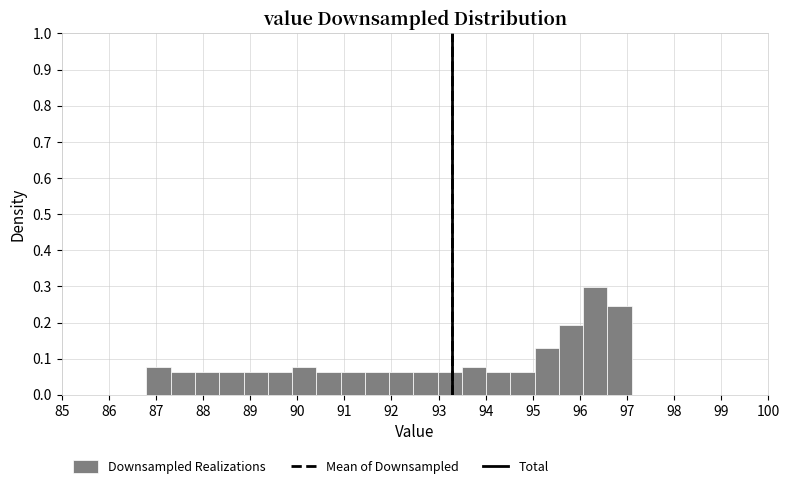

Reading left to right, list every bar in this chart as the range it spans on the x-axis followed by its height. Neither the bar edges nor the heights are printed on the chart, so give them approximately, as read against the axes.

86.8 to 87.3: 0.08
87.3 to 87.8: 0.06
87.8 to 88.3: 0.06
88.3 to 88.9: 0.06
88.9 to 89.4: 0.06
89.4 to 89.9: 0.06
89.9 to 90.4: 0.08
90.4 to 90.9: 0.06
90.9 to 91.4: 0.06
91.4 to 92.0: 0.06
92.0 to 92.5: 0.06
92.5 to 93.0: 0.06
93.0 to 93.5: 0.06
93.5 to 94.0: 0.08
94.0 to 94.5: 0.06
94.5 to 95.0: 0.06
95.0 to 95.6: 0.13
95.6 to 96.1: 0.19
96.1 to 96.6: 0.30
96.6 to 97.1: 0.25